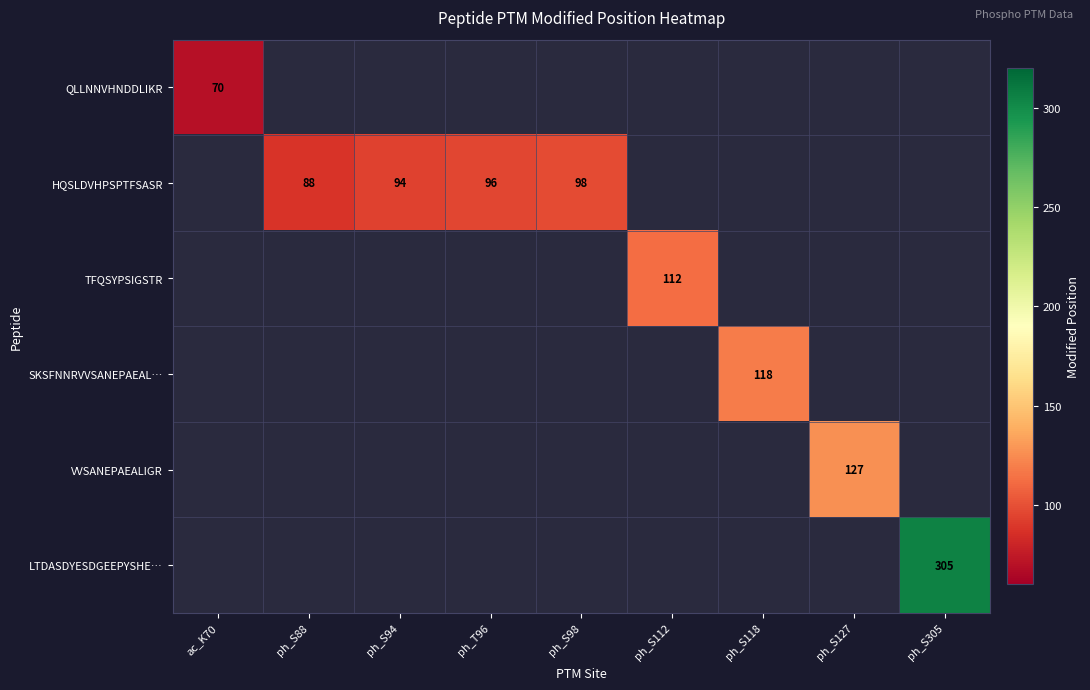

How many data points does each series have?

9